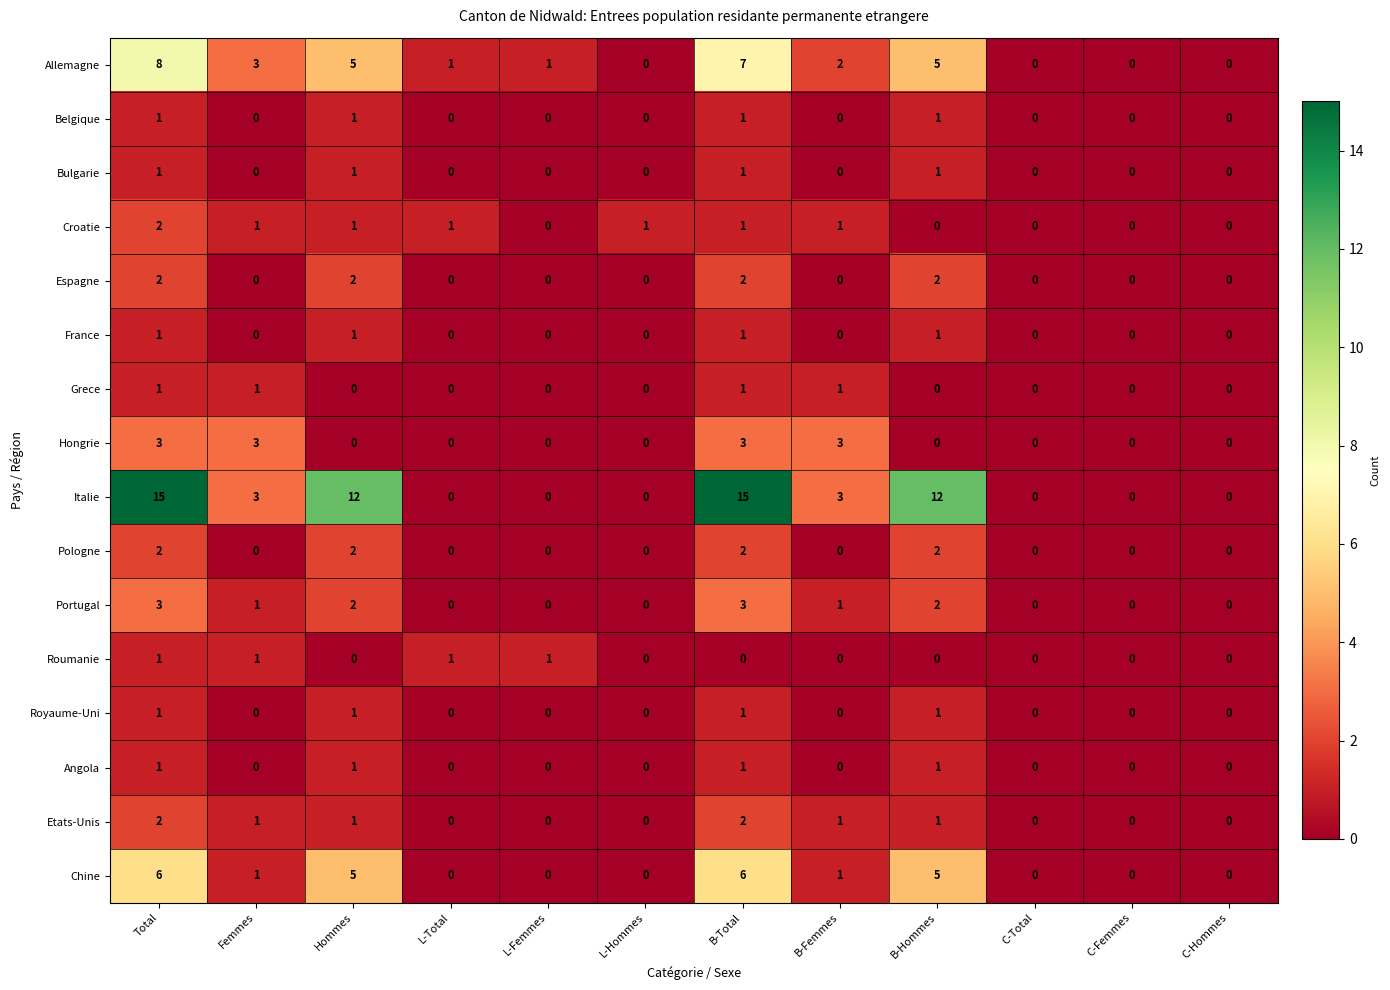

Which series has the widest spread of values?

Italie